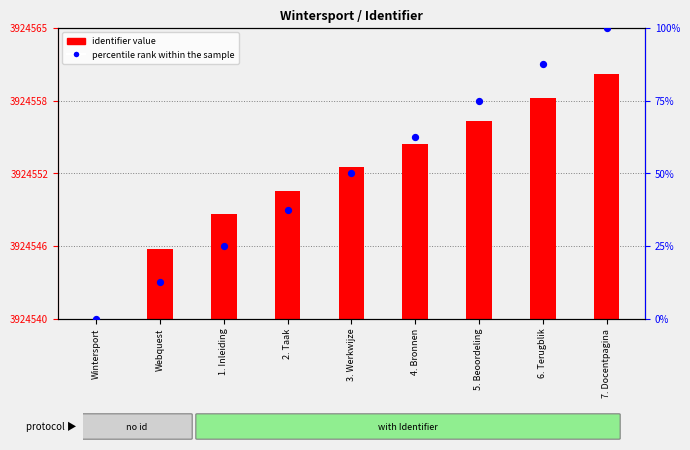

Between 5. Beoordeling and Wintersport, which is larger?

5. Beoordeling